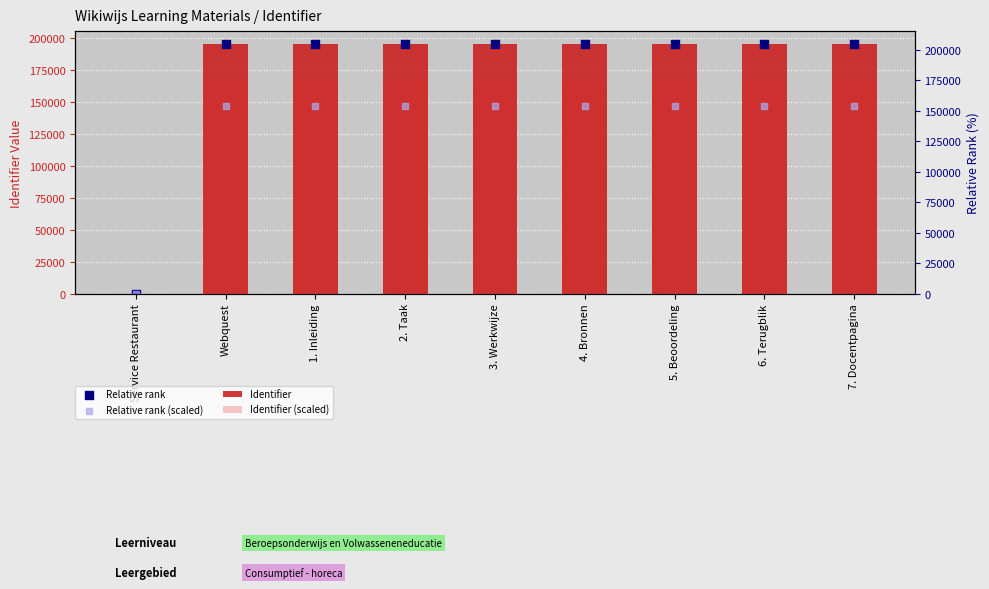

Which series has the largest total across all categories?

Identifier